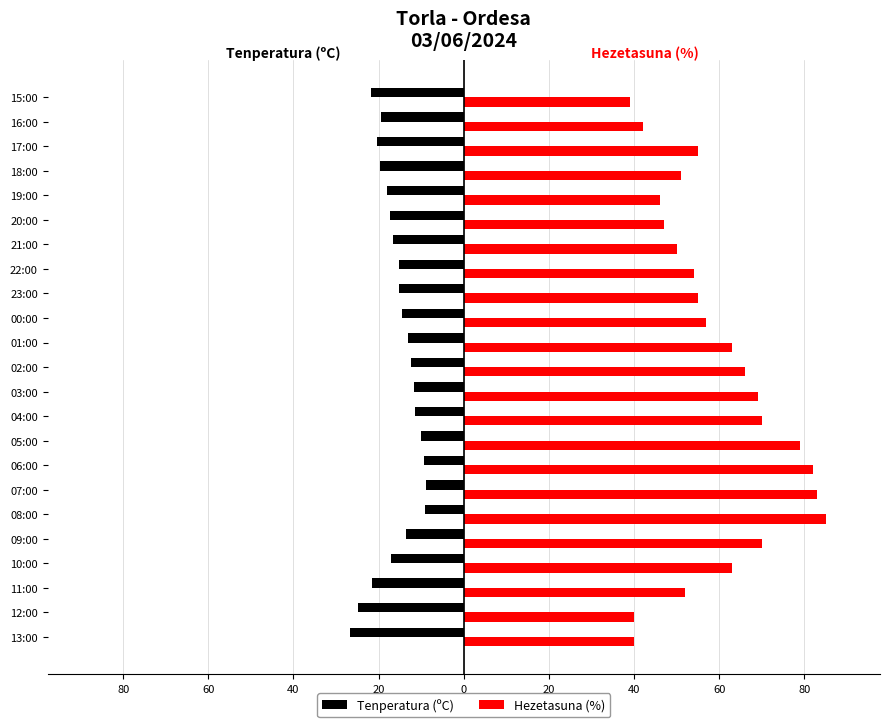

At how many categories does at least one series exceed 39?

22